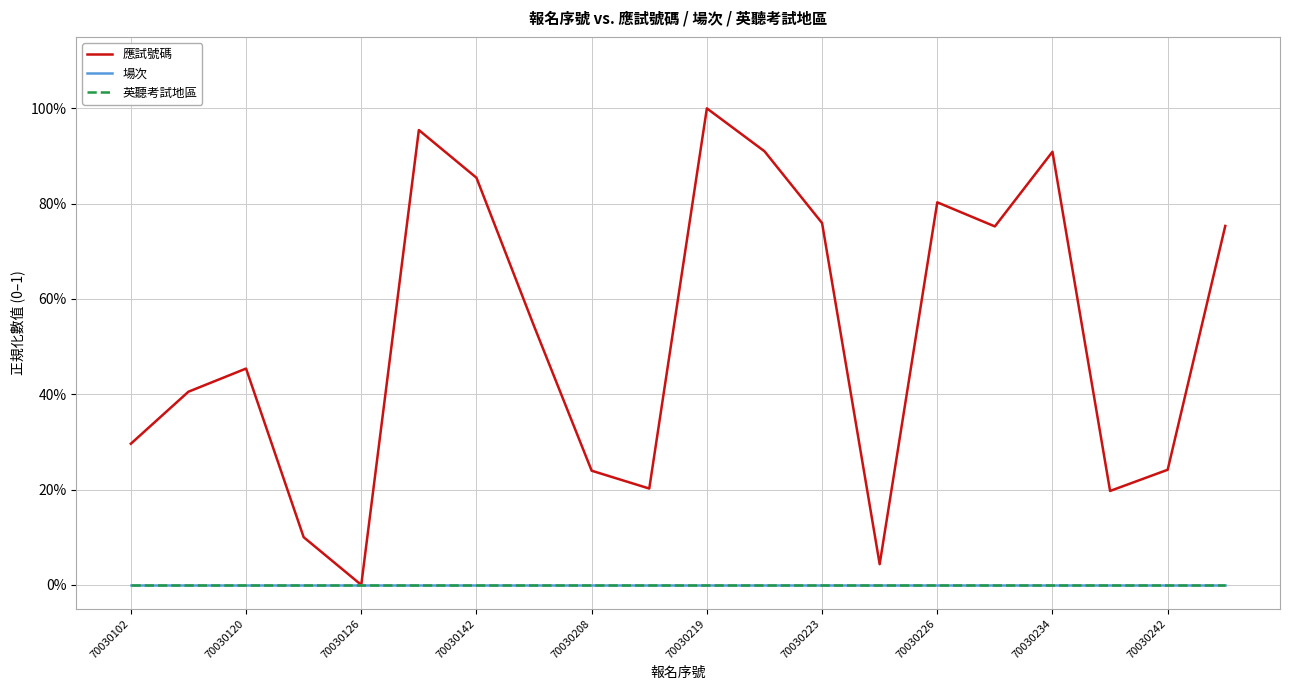

True or false: 應試號碼 and 英聽考試地區 intersect in this chart.

False